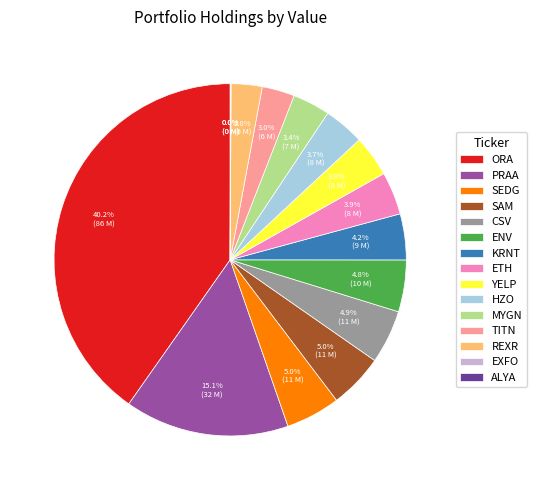

How much of the chart is everything except CSV?

95.1%